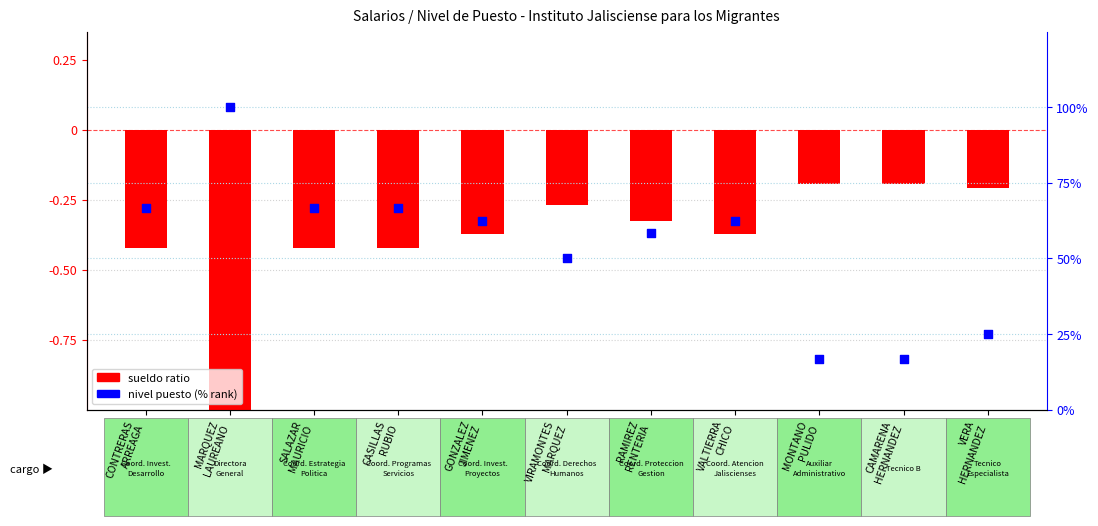

What are all the series names shown in the legend?

sueldo ratio, nivel puesto %